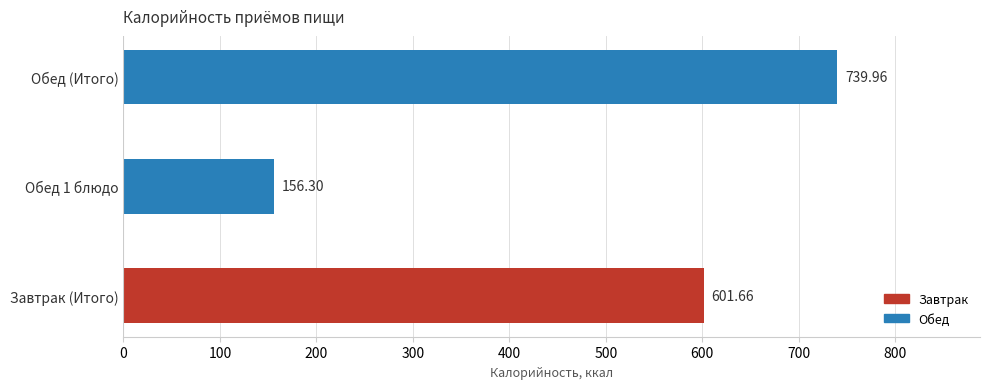

List the labels in order of value, largest first.

Обед (Итого), Завтрак (Итого), Обед 1 блюдо